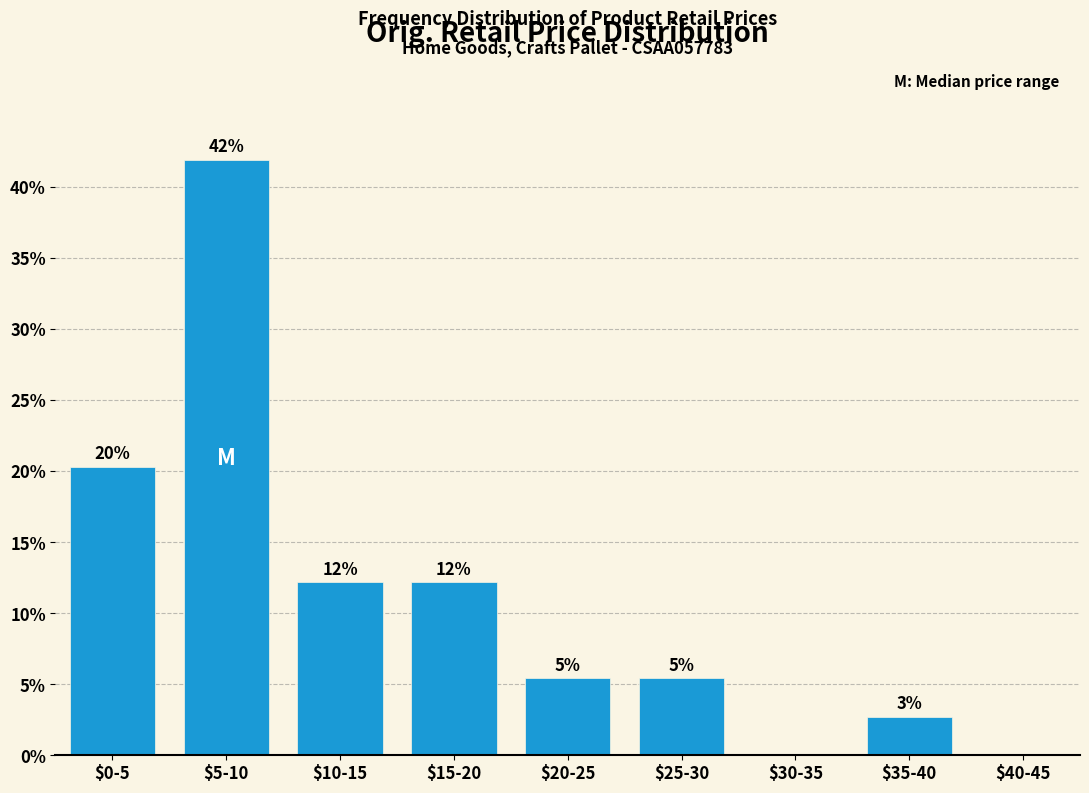

Are the bars horizontal?

No